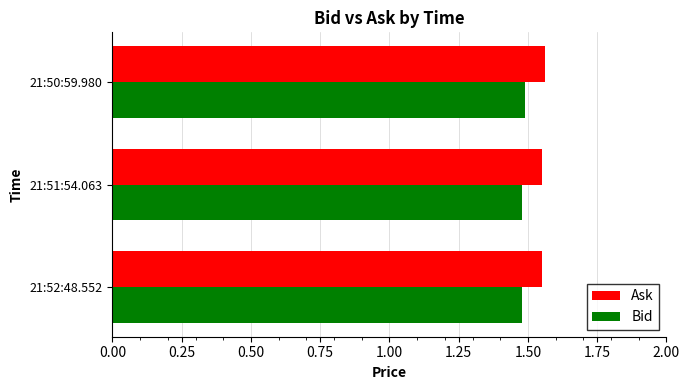

At how many categories does at least one series exceed 1?

3